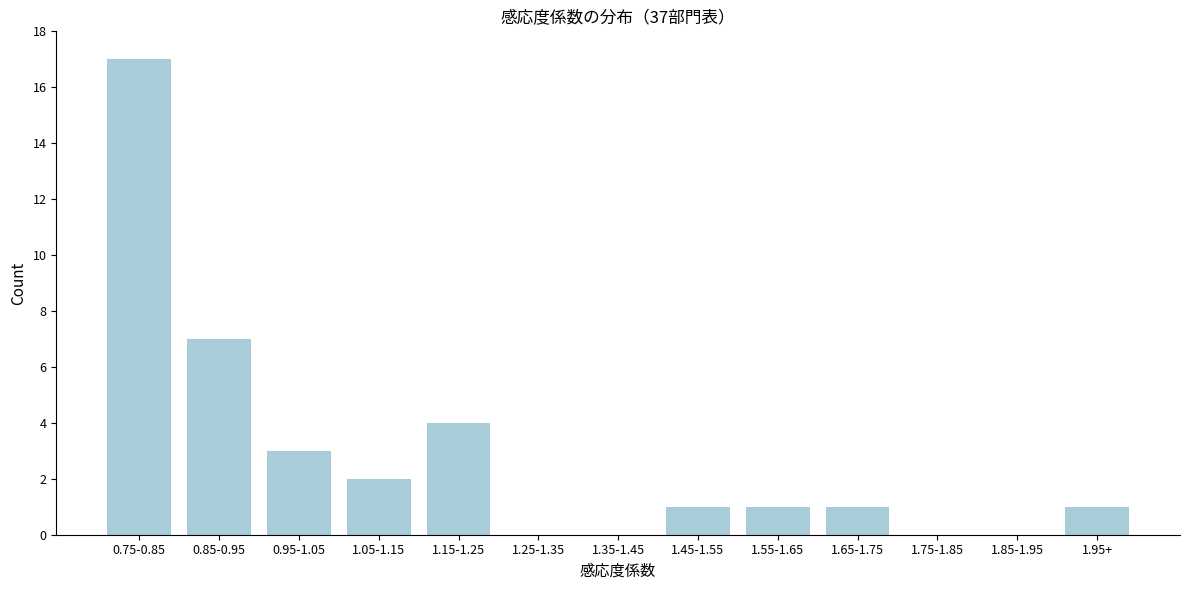

Reading right to left, extract all data points from this chart.

1.95+=1	1.85-1.95=0	1.75-1.85=0	1.65-1.75=1	1.55-1.65=1	1.45-1.55=1	1.35-1.45=0	1.25-1.35=0	1.15-1.25=4	1.05-1.15=2	0.95-1.05=3	0.85-0.95=7	0.75-0.85=17